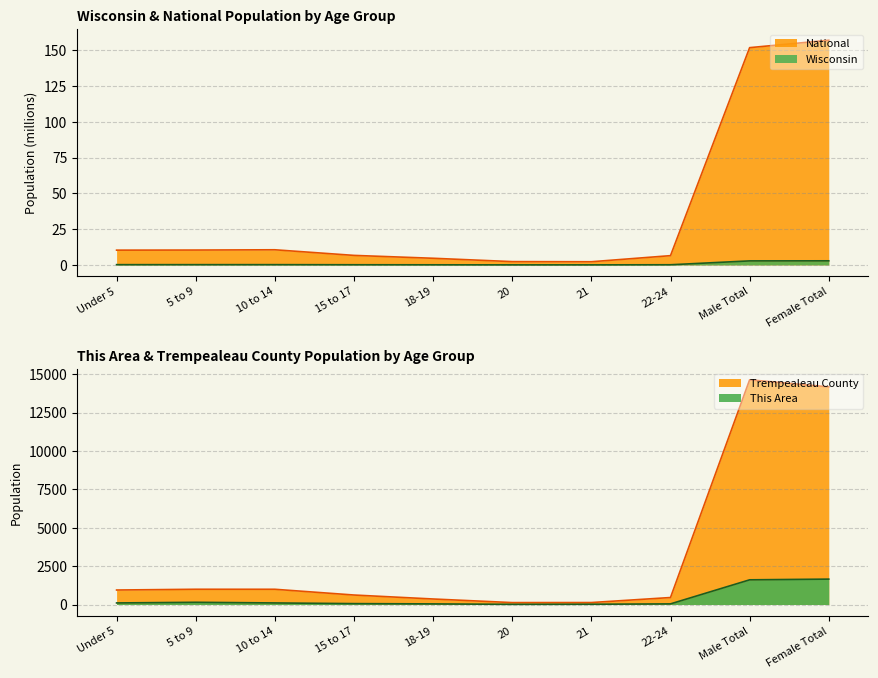

Is it true that Wisconsin equals 0.1 at 15 to 17?

True